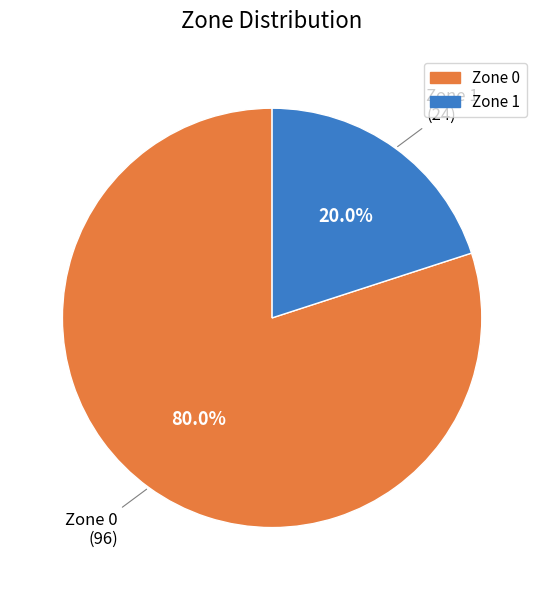

To the nearest percent, what is the difference between the largest and smallest slice percentages?

60%